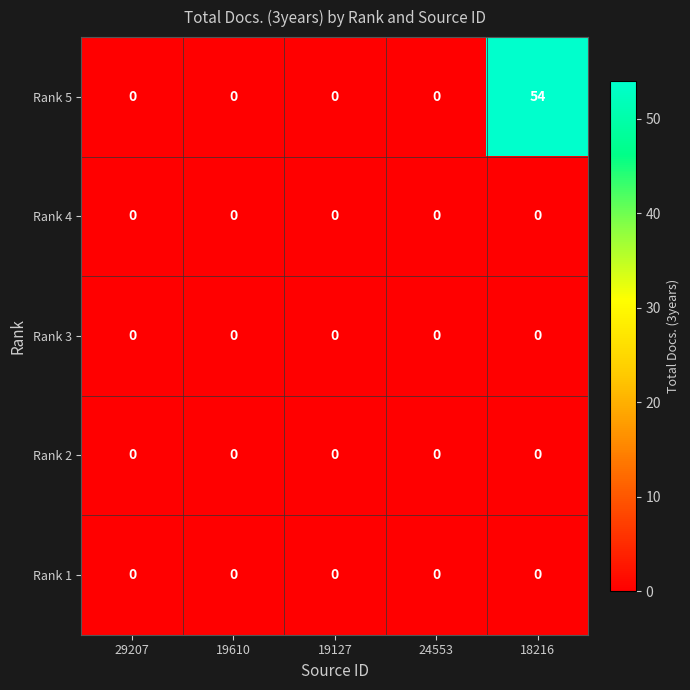

Which series has the largest total across all categories?

Rank 5